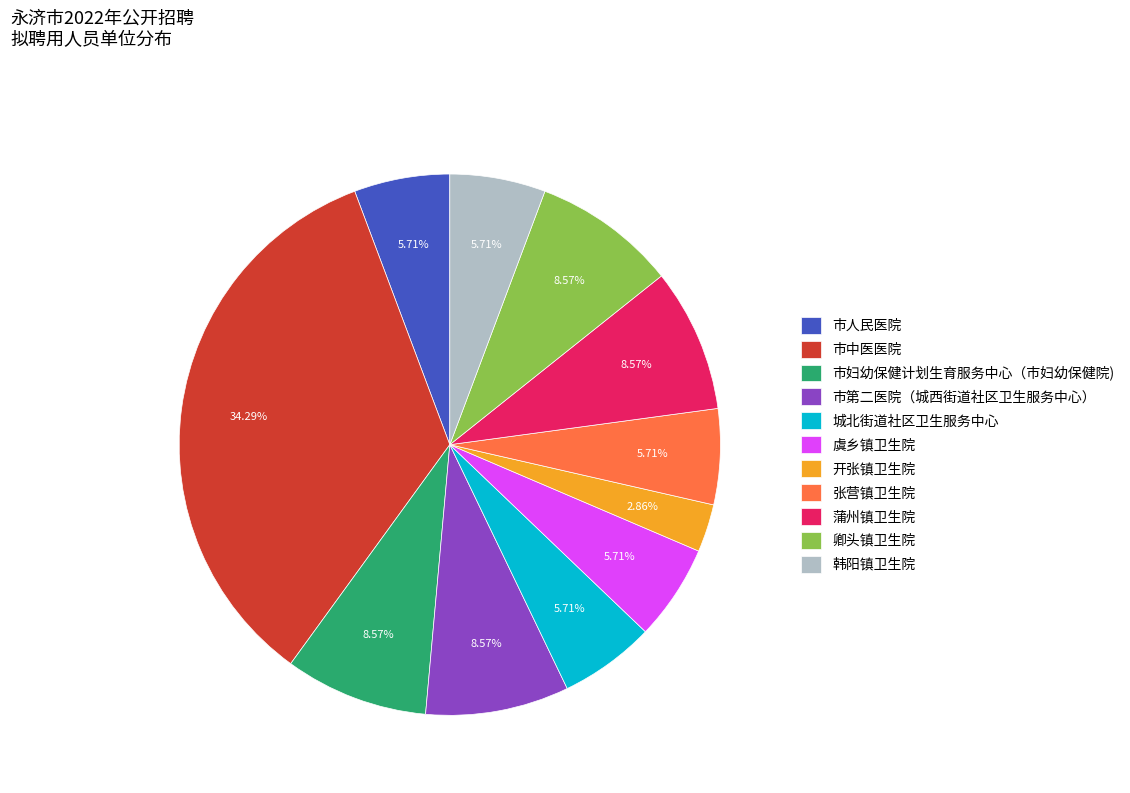

Does any single category account for the majority?

No